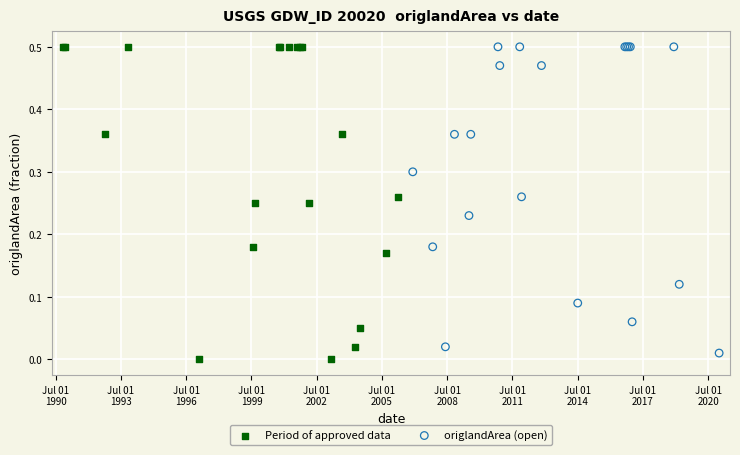

Which series has the largest Y range (max minus min)?

Period of approved data